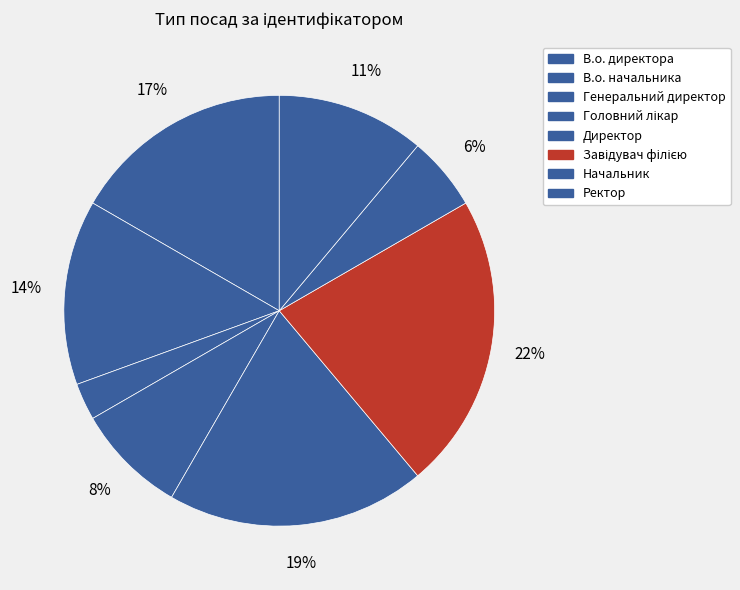

Which category has the smallest portion of the pie?

Генеральний директор